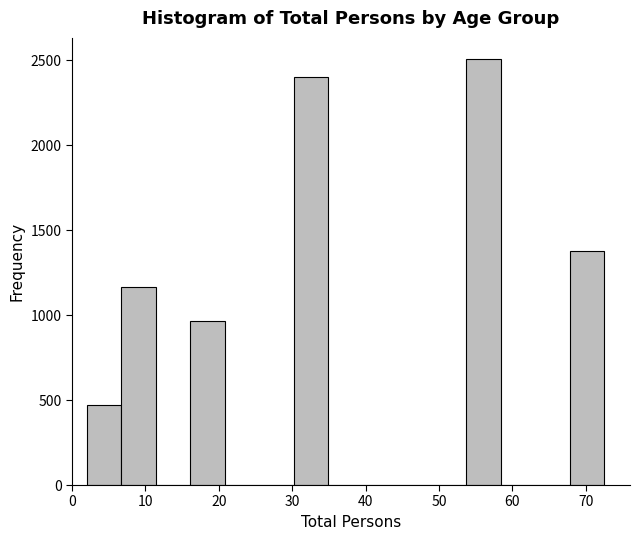

Reading left to right, list every bar in this chart as the range it spans on the x-axis followed by its height. Neither the bar edges nor the heights are printed on the chart, so give them approximately, as read against the axes.

2.0 to 6.7: 450
6.7 to 11.4: 1150
11.4 to 16.1: 0
16.1 to 20.8: 950
20.8 to 25.5: 0
25.5 to 30.2: 0
30.2 to 34.9: 2400
34.9 to 39.6: 0
39.6 to 44.3: 0
44.3 to 49.0: 0
49.0 to 53.7: 0
53.7 to 58.4: 2500
58.4 to 63.1: 0
63.1 to 67.8: 0
67.8 to 72.5: 1400